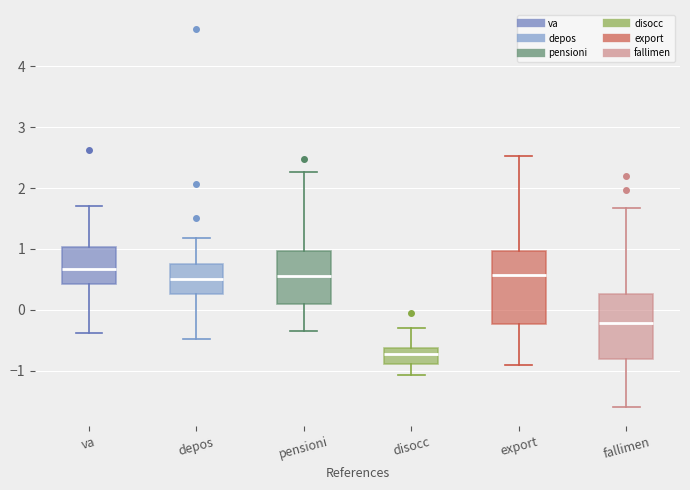

Where does the median line of the box for depos sit on the y-axis? The values are not printed on the chart, so give them approximately, as read against the axis.

0.5